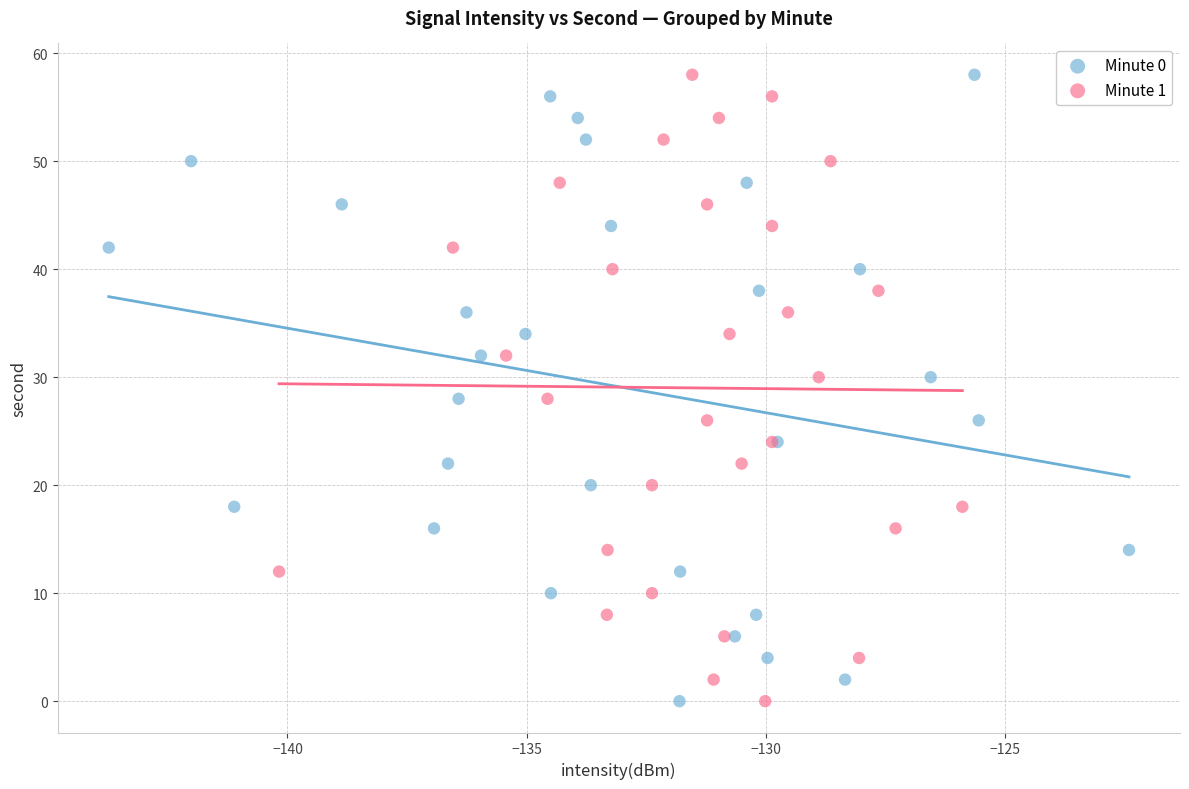

What are all the series names shown in the legend?

Minute 0, Minute 1